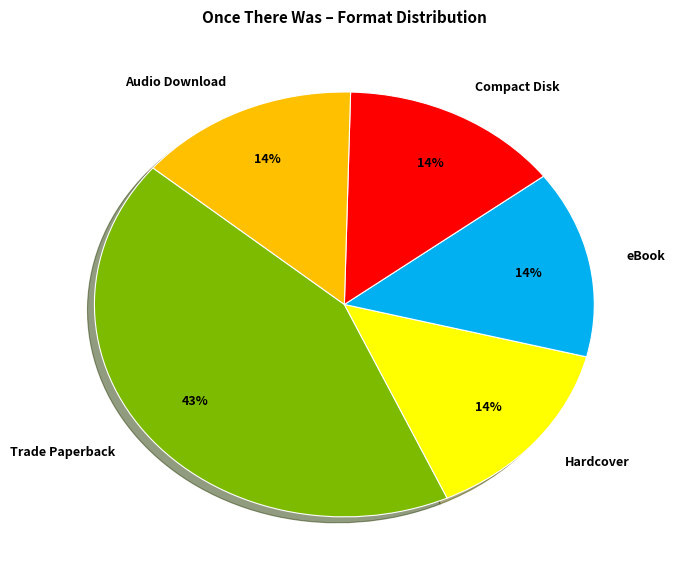

What is the largest slice in the pie chart?

Trade Paperback